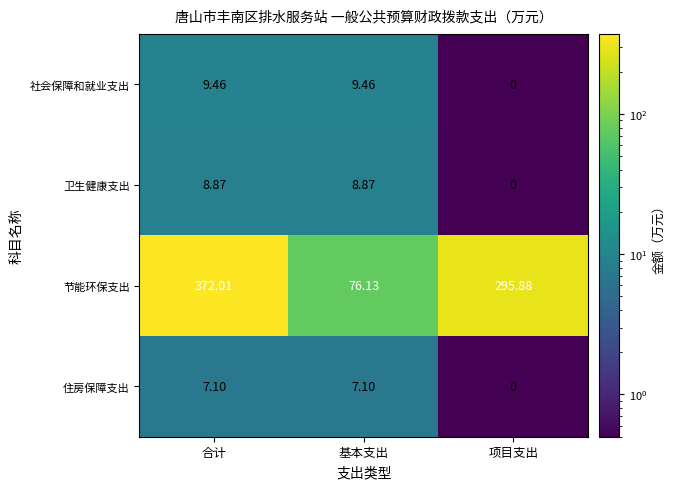

How many positive values does the 社会保障和就业支出 series have?

2